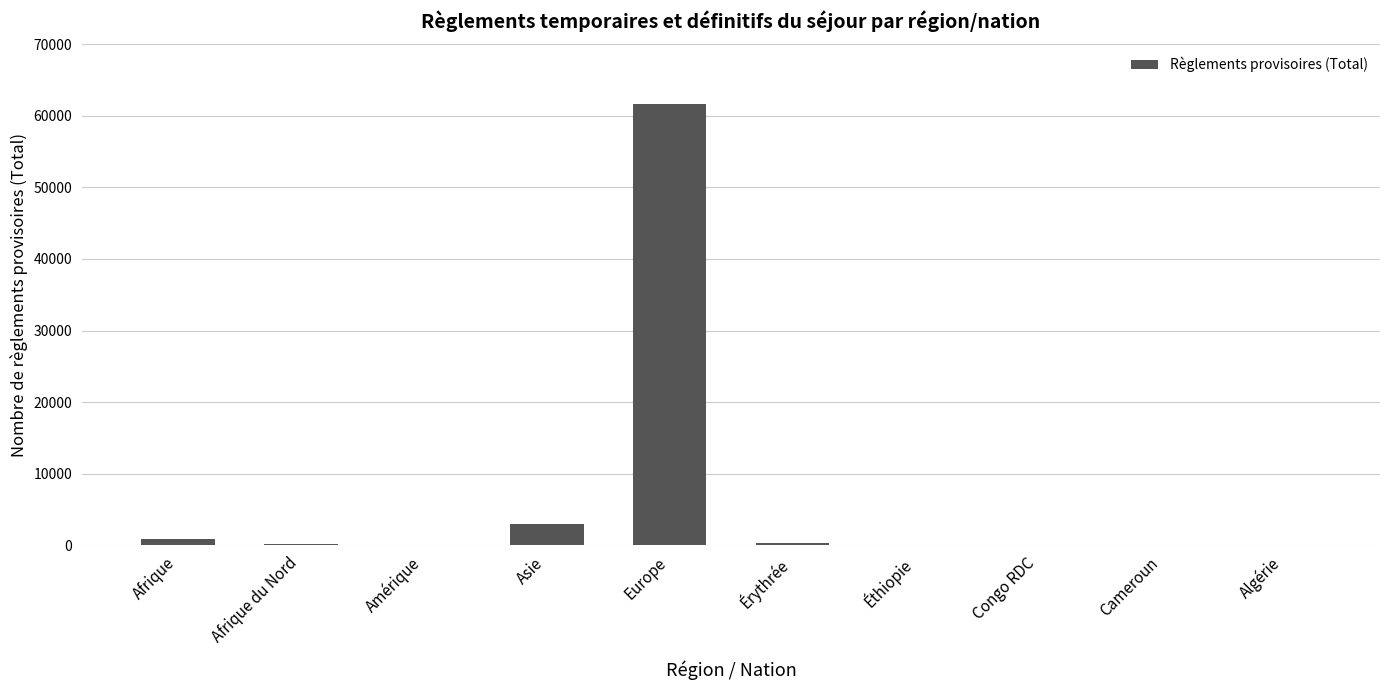

Are the bars grouped side by side (vs. stacked)?

No